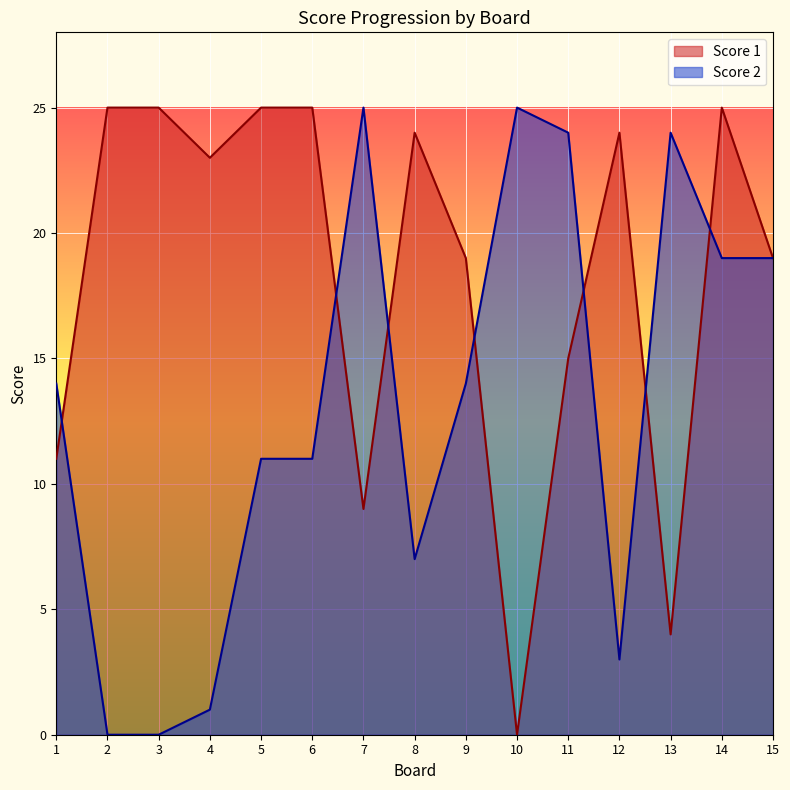

Where is Score 1 nearest to the value 12?

1